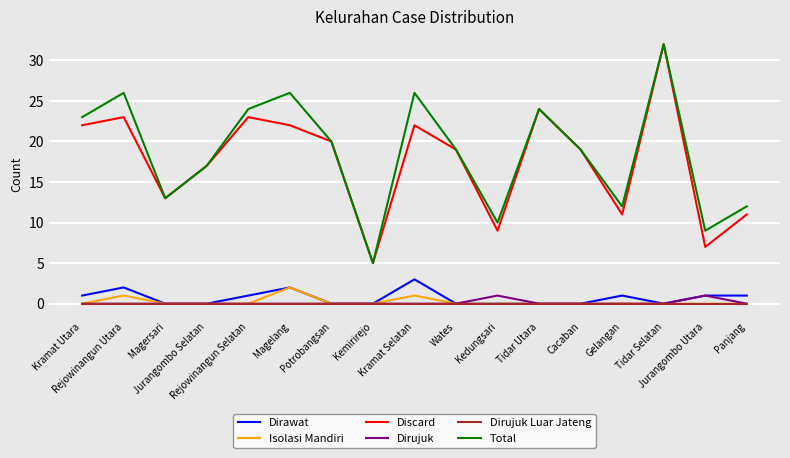

True or false: Total and Dirujuk intersect in this chart.

False